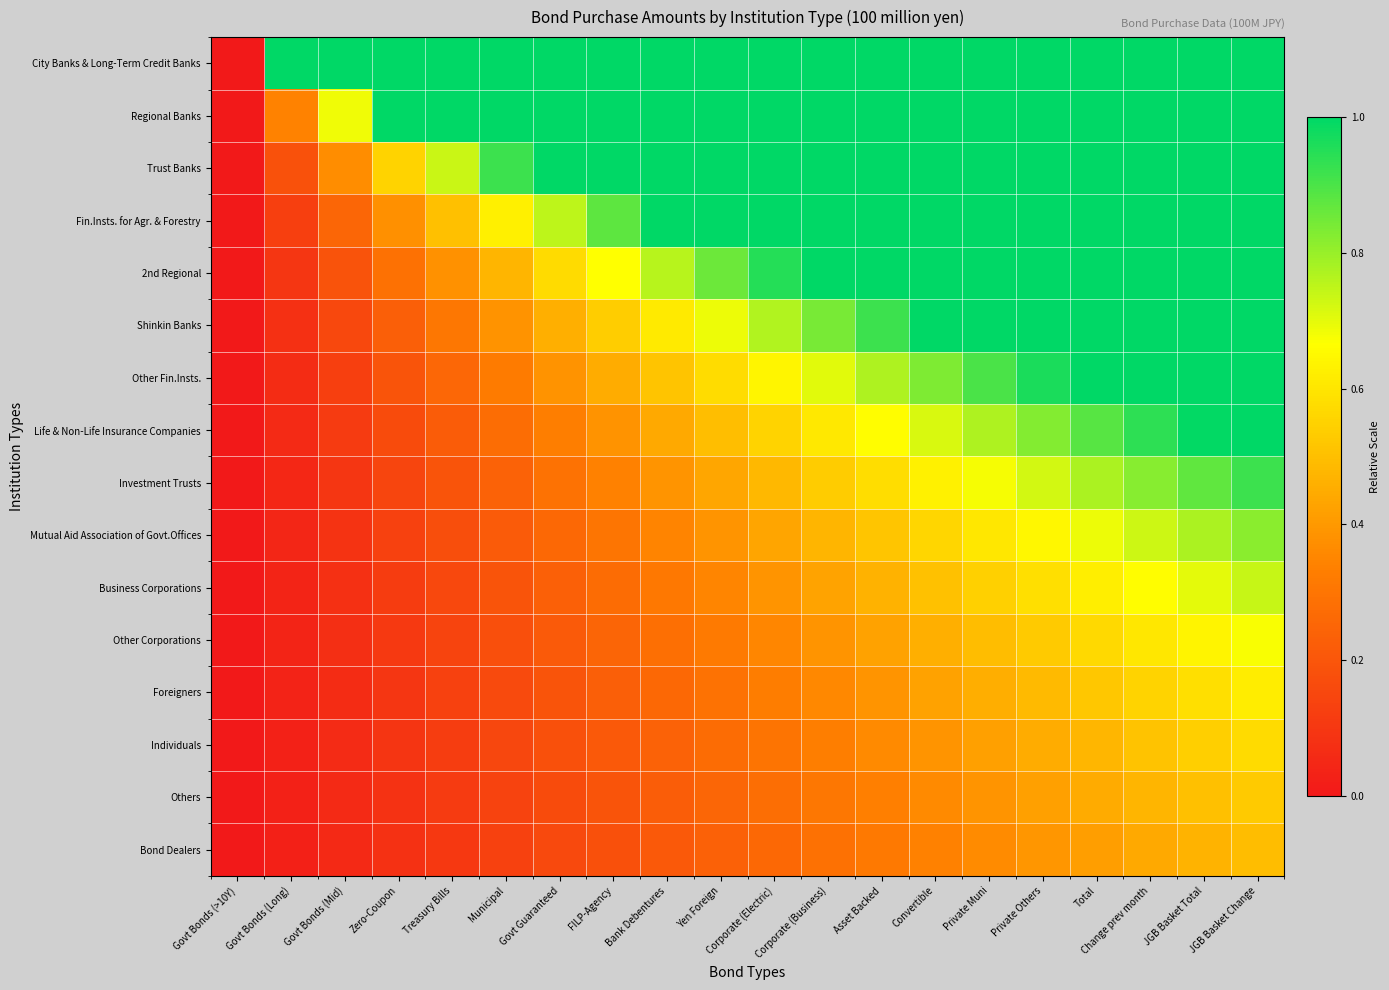

Reading left to right, extract all data points from this chart.

City Banks & Long-Term Credit Banks: Govt Bonds (>10Y)=0.0	Govt Bonds (Long)=1.0	Govt Bonds (Mid)=1.0	Zero-Coupon=1.0	Treasury Bills=1.0	Municipal=1.0	Govt Guaranteed=1.0	FILP-Agency=1.0	Bank Debentures=1.0	Yen Foreign=1.0	Corporate (Electric)=1.0	Corporate (Business)=1.0	Asset Backed=1.0	Convertible=1.0	Private Muni=1.0	Private Others=1.0	Total=1.0	Change prev month=1.0	JGB Basket Total=1.0	JGB Basket Change=1.0
Regional Banks: Govt Bonds (>10Y)=0.0	Govt Bonds (Long)=0.3	Govt Bonds (Mid)=0.7	Zero-Coupon=1.0	Treasury Bills=1.0	Municipal=1.0	Govt Guaranteed=1.0	FILP-Agency=1.0	Bank Debentures=1.0	Yen Foreign=1.0	Corporate (Electric)=1.0	Corporate (Business)=1.0	Asset Backed=1.0	Convertible=1.0	Private Muni=1.0	Private Others=1.0	Total=1.0	Change prev month=1.0	JGB Basket Total=1.0	JGB Basket Change=1.0
Trust Banks: Govt Bonds (>10Y)=0.0	Govt Bonds (Long)=0.2	Govt Bonds (Mid)=0.4	Zero-Coupon=0.6	Treasury Bills=0.7	Municipal=0.9	Govt Guaranteed=1.0	FILP-Agency=1.0	Bank Debentures=1.0	Yen Foreign=1.0	Corporate (Electric)=1.0	Corporate (Business)=1.0	Asset Backed=1.0	Convertible=1.0	Private Muni=1.0	Private Others=1.0	Total=1.0	Change prev month=1.0	JGB Basket Total=1.0	JGB Basket Change=1.0
Fin.Insts. for Agr. & Forestry: Govt Bonds (>10Y)=0.0	Govt Bonds (Long)=0.1	Govt Bonds (Mid)=0.3	Zero-Coupon=0.4	Treasury Bills=0.5	Municipal=0.6	Govt Guaranteed=0.8	FILP-Agency=0.9	Bank Debentures=1.0	Yen Foreign=1.0	Corporate (Electric)=1.0	Corporate (Business)=1.0	Asset Backed=1.0	Convertible=1.0	Private Muni=1.0	Private Others=1.0	Total=1.0	Change prev month=1.0	JGB Basket Total=1.0	JGB Basket Change=1.0
2nd Regional: Govt Bonds (>10Y)=0.0	Govt Bonds (Long)=0.1	Govt Bonds (Mid)=0.2	Zero-Coupon=0.3	Treasury Bills=0.4	Municipal=0.5	Govt Guaranteed=0.6	FILP-Agency=0.7	Bank Debentures=0.8	Yen Foreign=0.9	Corporate (Electric)=1.0	Corporate (Business)=1.0	Asset Backed=1.0	Convertible=1.0	Private Muni=1.0	Private Others=1.0	Total=1.0	Change prev month=1.0	JGB Basket Total=1.0	JGB Basket Change=1.0
Shinkin Banks: Govt Bonds (>10Y)=0.0	Govt Bonds (Long)=0.1	Govt Bonds (Mid)=0.2	Zero-Coupon=0.2	Treasury Bills=0.3	Municipal=0.4	Govt Guaranteed=0.5	FILP-Agency=0.5	Bank Debentures=0.6	Yen Foreign=0.7	Corporate (Electric)=0.8	Corporate (Business)=0.8	Asset Backed=0.9	Convertible=1.0	Private Muni=1.0	Private Others=1.0	Total=1.0	Change prev month=1.0	JGB Basket Total=1.0	JGB Basket Change=1.0
Other Fin.Insts.: Govt Bonds (>10Y)=0.0	Govt Bonds (Long)=0.1	Govt Bonds (Mid)=0.1	Zero-Coupon=0.2	Treasury Bills=0.3	Municipal=0.3	Govt Guaranteed=0.4	FILP-Agency=0.4	Bank Debentures=0.5	Yen Foreign=0.6	Corporate (Electric)=0.6	Corporate (Business)=0.7	Asset Backed=0.8	Convertible=0.8	Private Muni=0.9	Private Others=1.0	Total=1.0	Change prev month=1.0	JGB Basket Total=1.0	JGB Basket Change=1.0
Life & Non-Life Insurance Companies: Govt Bonds (>10Y)=0.0	Govt Bonds (Long)=0.1	Govt Bonds (Mid)=0.1	Zero-Coupon=0.2	Treasury Bills=0.2	Municipal=0.3	Govt Guaranteed=0.3	FILP-Agency=0.4	Bank Debentures=0.4	Yen Foreign=0.5	Corporate (Electric)=0.6	Corporate (Business)=0.6	Asset Backed=0.7	Convertible=0.7	Private Muni=0.8	Private Others=0.8	Total=0.9	Change prev month=0.9	JGB Basket Total=1.0	JGB Basket Change=1.0
Investment Trusts: Govt Bonds (>10Y)=0.0	Govt Bonds (Long)=0.0	Govt Bonds (Mid)=0.1	Zero-Coupon=0.1	Treasury Bills=0.2	Municipal=0.2	Govt Guaranteed=0.3	FILP-Agency=0.3	Bank Debentures=0.4	Yen Foreign=0.4	Corporate (Electric)=0.5	Corporate (Business)=0.5	Asset Backed=0.6	Convertible=0.6	Private Muni=0.7	Private Others=0.7	Total=0.8	Change prev month=0.8	JGB Basket Total=0.9	JGB Basket Change=0.9
Mutual Aid Association of Govt.Offices: Govt Bonds (>10Y)=0.0	Govt Bonds (Long)=0.0	Govt Bonds (Mid)=0.1	Zero-Coupon=0.1	Treasury Bills=0.2	Municipal=0.2	Govt Guaranteed=0.3	FILP-Agency=0.3	Bank Debentures=0.3	Yen Foreign=0.4	Corporate (Electric)=0.4	Corporate (Business)=0.5	Asset Backed=0.5	Convertible=0.6	Private Muni=0.6	Private Others=0.6	Total=0.7	Change prev month=0.7	JGB Basket Total=0.8	JGB Basket Change=0.8
Business Corporations: Govt Bonds (>10Y)=0.0	Govt Bonds (Long)=0.0	Govt Bonds (Mid)=0.1	Zero-Coupon=0.1	Treasury Bills=0.2	Municipal=0.2	Govt Guaranteed=0.2	FILP-Agency=0.3	Bank Debentures=0.3	Yen Foreign=0.4	Corporate (Electric)=0.4	Corporate (Business)=0.4	Asset Backed=0.5	Convertible=0.5	Private Muni=0.5	Private Others=0.6	Total=0.6	Change prev month=0.7	JGB Basket Total=0.7	JGB Basket Change=0.7
Other Corporations: Govt Bonds (>10Y)=0.0	Govt Bonds (Long)=0.0	Govt Bonds (Mid)=0.1	Zero-Coupon=0.1	Treasury Bills=0.1	Municipal=0.2	Govt Guaranteed=0.2	FILP-Agency=0.2	Bank Debentures=0.3	Yen Foreign=0.3	Corporate (Electric)=0.4	Corporate (Business)=0.4	Asset Backed=0.4	Convertible=0.5	Private Muni=0.5	Private Others=0.5	Total=0.6	Change prev month=0.6	JGB Basket Total=0.6	JGB Basket Change=0.7
Foreigners: Govt Bonds (>10Y)=0.0	Govt Bonds (Long)=0.0	Govt Bonds (Mid)=0.1	Zero-Coupon=0.1	Treasury Bills=0.1	Municipal=0.2	Govt Guaranteed=0.2	FILP-Agency=0.2	Bank Debentures=0.3	Yen Foreign=0.3	Corporate (Electric)=0.3	Corporate (Business)=0.4	Asset Backed=0.4	Convertible=0.4	Private Muni=0.5	Private Others=0.5	Total=0.5	Change prev month=0.6	JGB Basket Total=0.6	JGB Basket Change=0.6
Individuals: Govt Bonds (>10Y)=0.0	Govt Bonds (Long)=0.0	Govt Bonds (Mid)=0.1	Zero-Coupon=0.1	Treasury Bills=0.1	Municipal=0.2	Govt Guaranteed=0.2	FILP-Agency=0.2	Bank Debentures=0.2	Yen Foreign=0.3	Corporate (Electric)=0.3	Corporate (Business)=0.3	Asset Backed=0.4	Convertible=0.4	Private Muni=0.4	Private Others=0.5	Total=0.5	Change prev month=0.5	JGB Basket Total=0.5	JGB Basket Change=0.6
Others: Govt Bonds (>10Y)=0.0	Govt Bonds (Long)=0.0	Govt Bonds (Mid)=0.1	Zero-Coupon=0.1	Treasury Bills=0.1	Municipal=0.1	Govt Guaranteed=0.2	FILP-Agency=0.2	Bank Debentures=0.2	Yen Foreign=0.3	Corporate (Electric)=0.3	Corporate (Business)=0.3	Asset Backed=0.3	Convertible=0.4	Private Muni=0.4	Private Others=0.4	Total=0.4	Change prev month=0.5	JGB Basket Total=0.5	JGB Basket Change=0.5
Bond Dealers: Govt Bonds (>10Y)=0.0	Govt Bonds (Long)=0.0	Govt Bonds (Mid)=0.1	Zero-Coupon=0.1	Treasury Bills=0.1	Municipal=0.1	Govt Guaranteed=0.2	FILP-Agency=0.2	Bank Debentures=0.2	Yen Foreign=0.2	Corporate (Electric)=0.3	Corporate (Business)=0.3	Asset Backed=0.3	Convertible=0.3	Private Muni=0.4	Private Others=0.4	Total=0.4	Change prev month=0.4	JGB Basket Total=0.5	JGB Basket Change=0.5